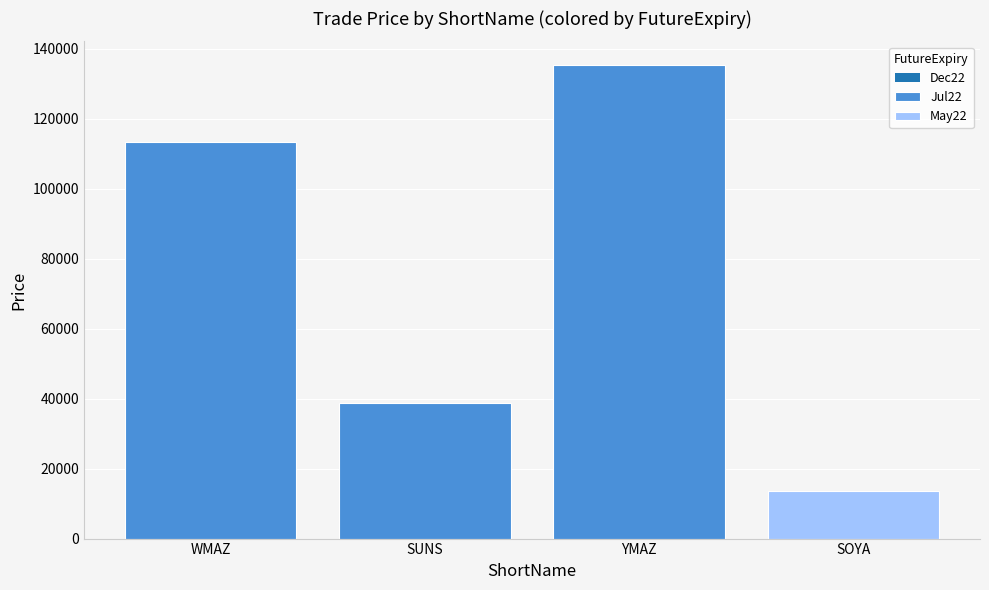

At which category does the chart reach its peak across all series?

YMAZ